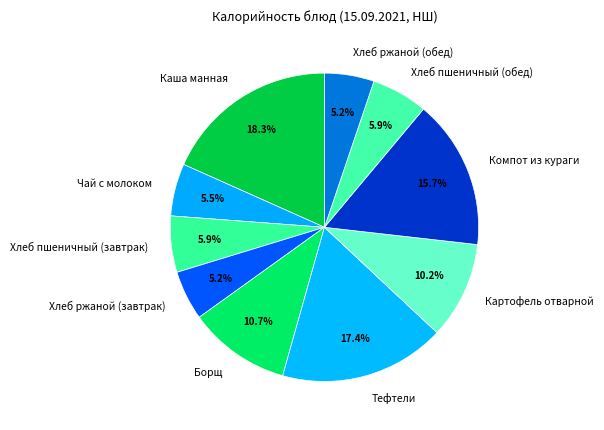

The Хлеб ржаной (обед) slice represents 5% of the pie. True or false?

True